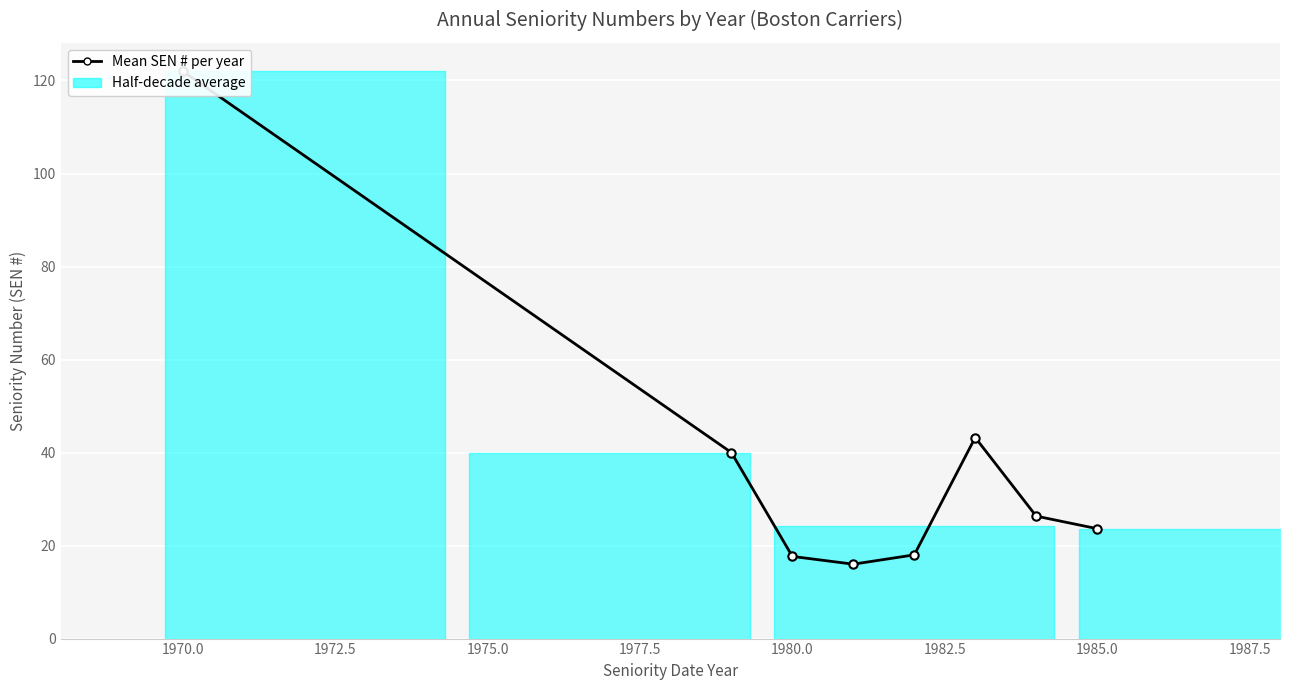

What is the change in value from 1970.0 to 1980.0?

-104.3